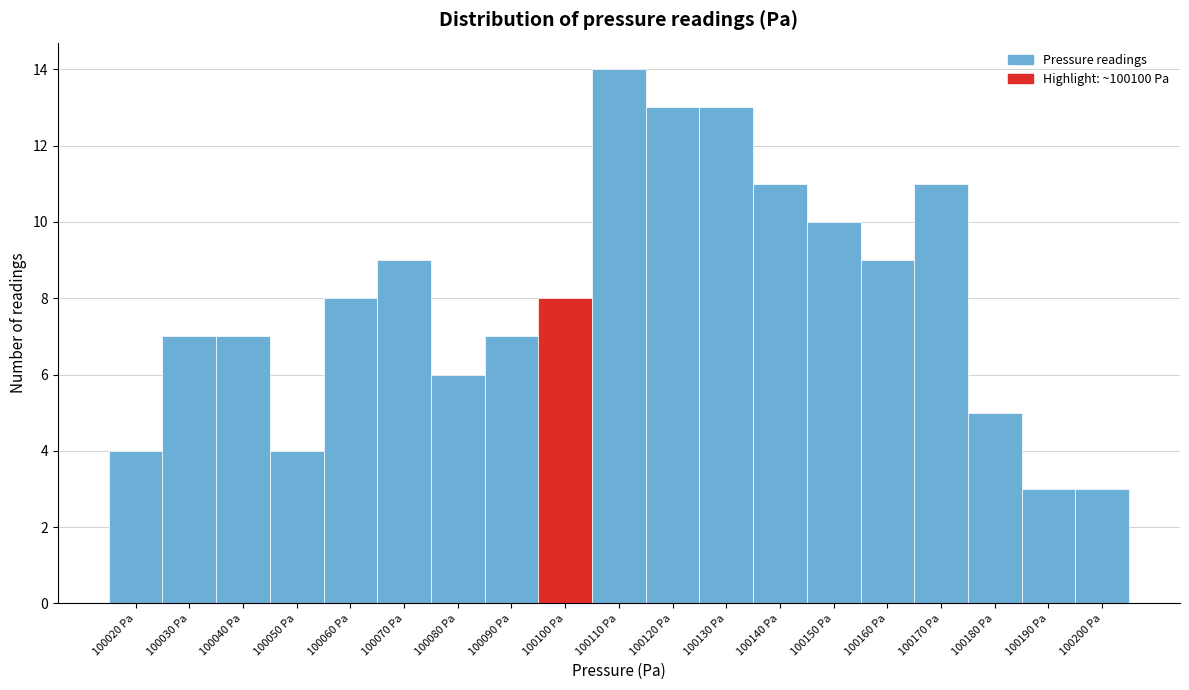

Reading left to right, transcribe all the data shown in this chart.

100020 Pa=4	100030 Pa=7	100040 Pa=7	100050 Pa=4	100060 Pa=8	100070 Pa=9	100080 Pa=6	100090 Pa=7	100100 Pa=8	100110 Pa=14	100120 Pa=13	100130 Pa=13	100140 Pa=11	100150 Pa=10	100160 Pa=9	100170 Pa=11	100180 Pa=5	100190 Pa=3	100200 Pa=3